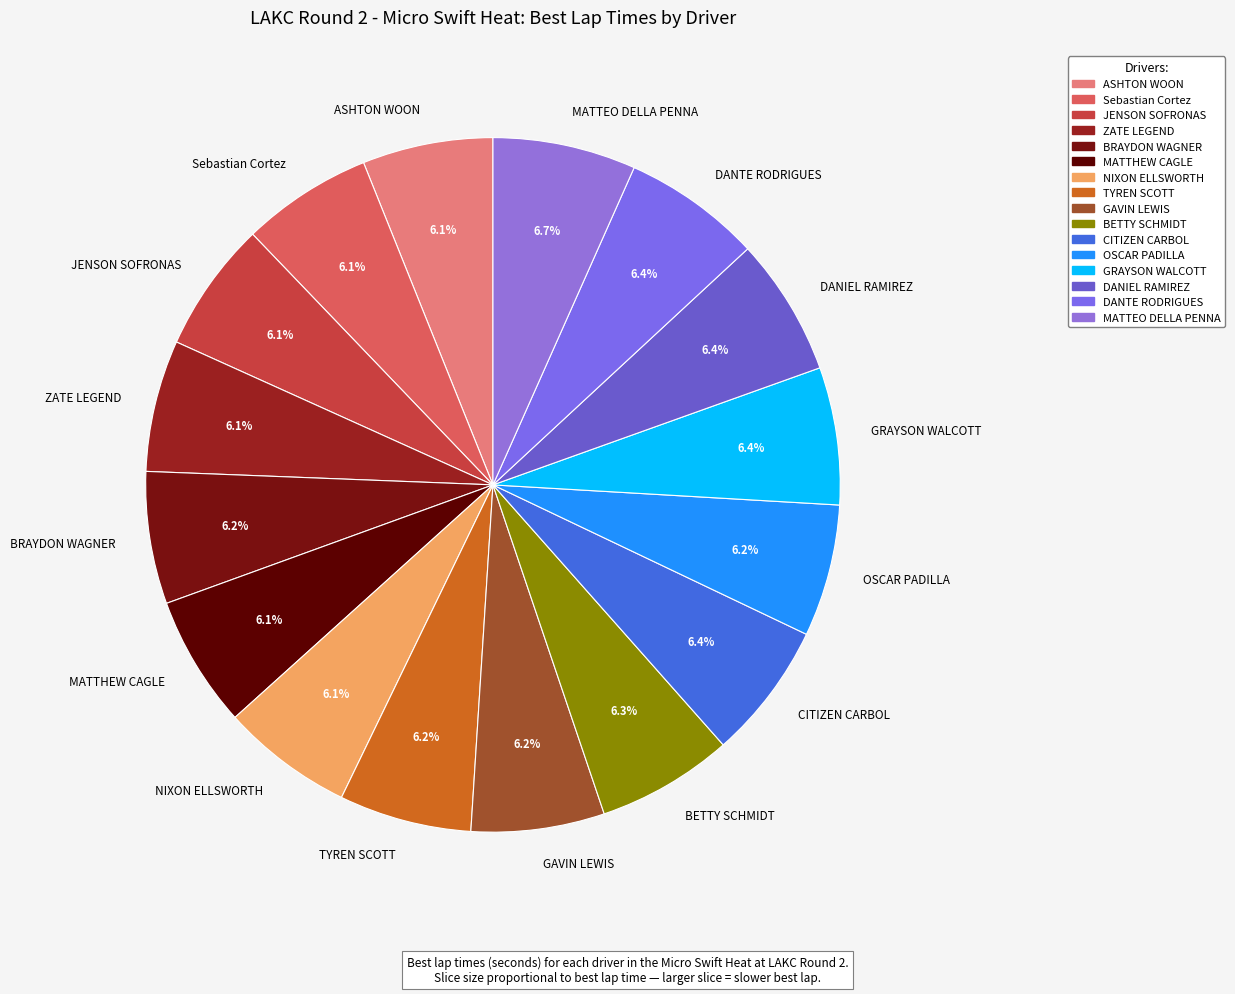

To the nearest percent, what is the combined percentage of BETTY SCHMIDT and JENSON SOFRONAS?

12%